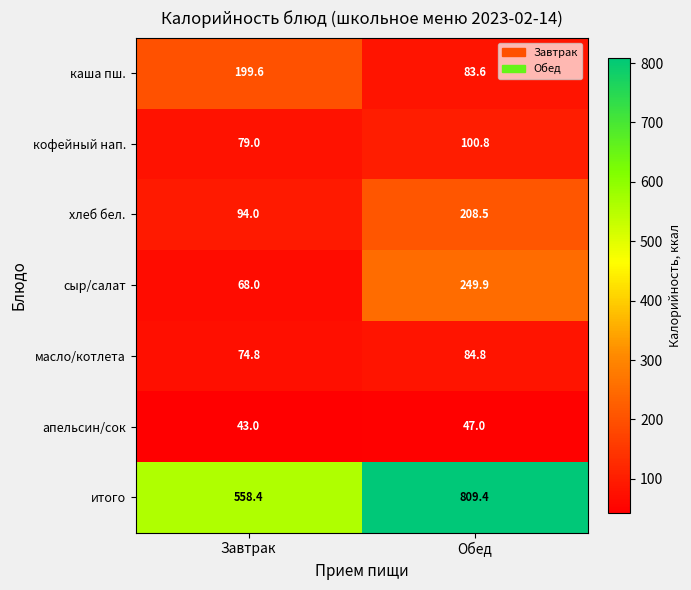

Is it true that каша пш. equals 27.8 at Обед?

False